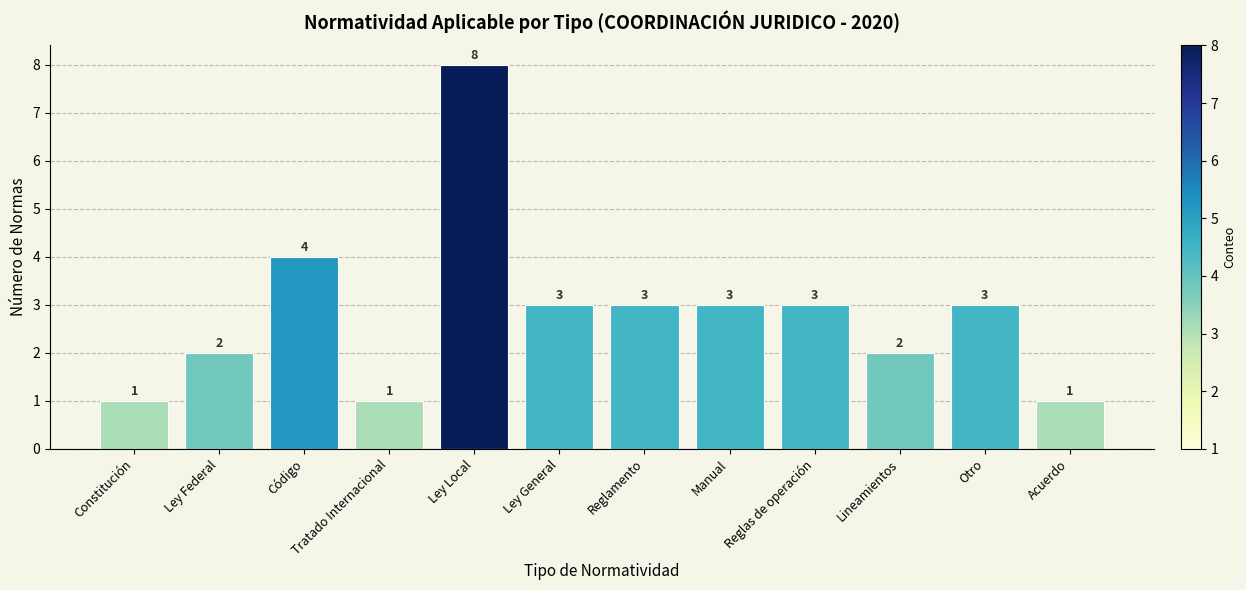

Which category has the highest value across all series?

Ley Local